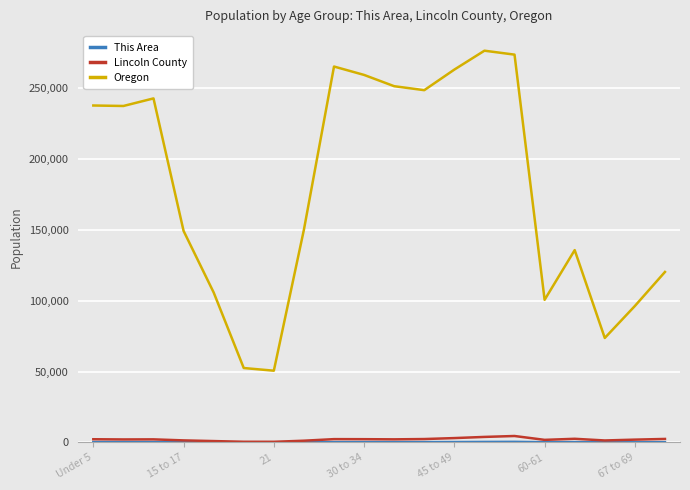

Which series has the widest spread of values?

Oregon